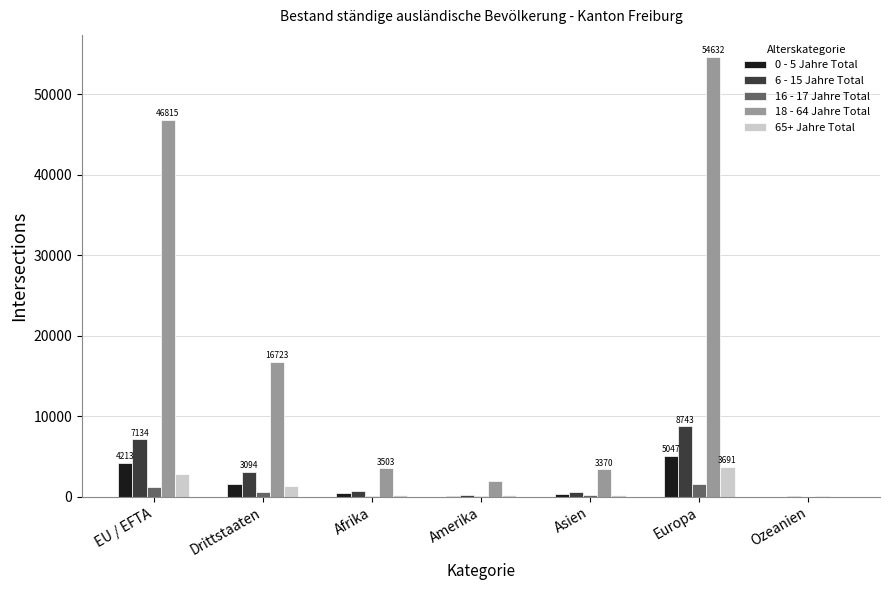

Where is 0 - 5 Jahre Total nearest to the value 2523?

Drittstaaten